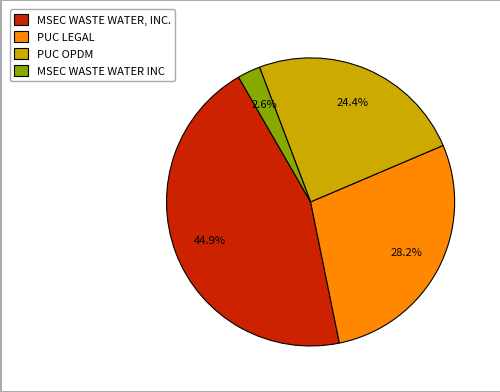

Combined, do PUC OPDM and MSEC WASTE WATER, INC. account for over 50%?

Yes